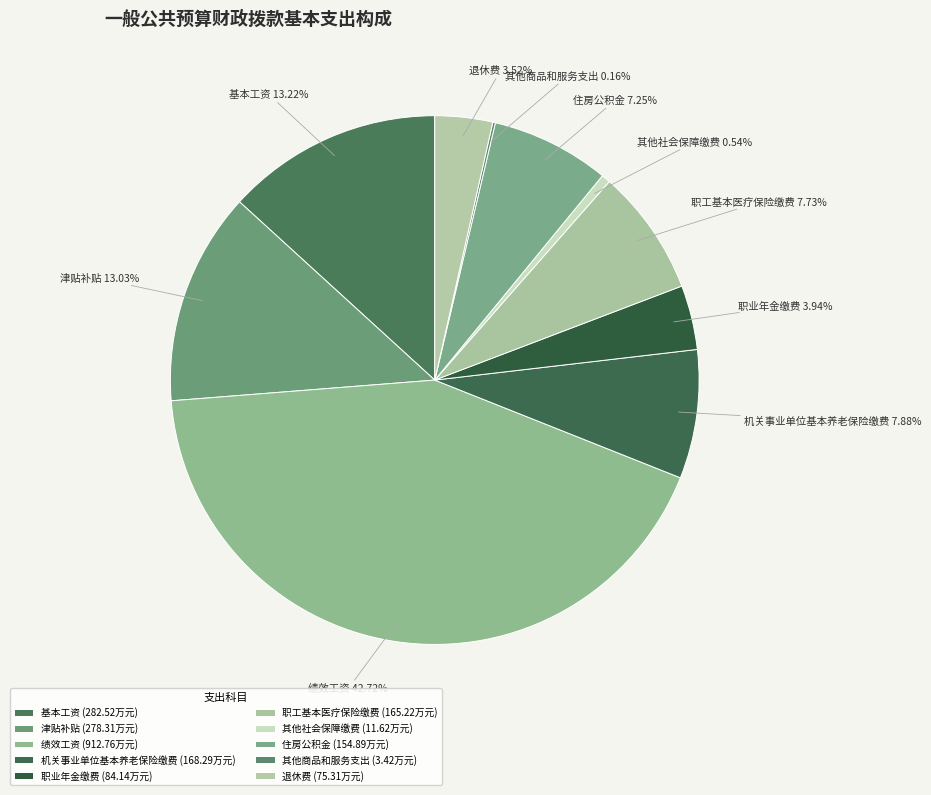

To the nearest percent, what is the combined percentage of 职工基本医疗保险缴费 and 其他社会保障缴费?

8%